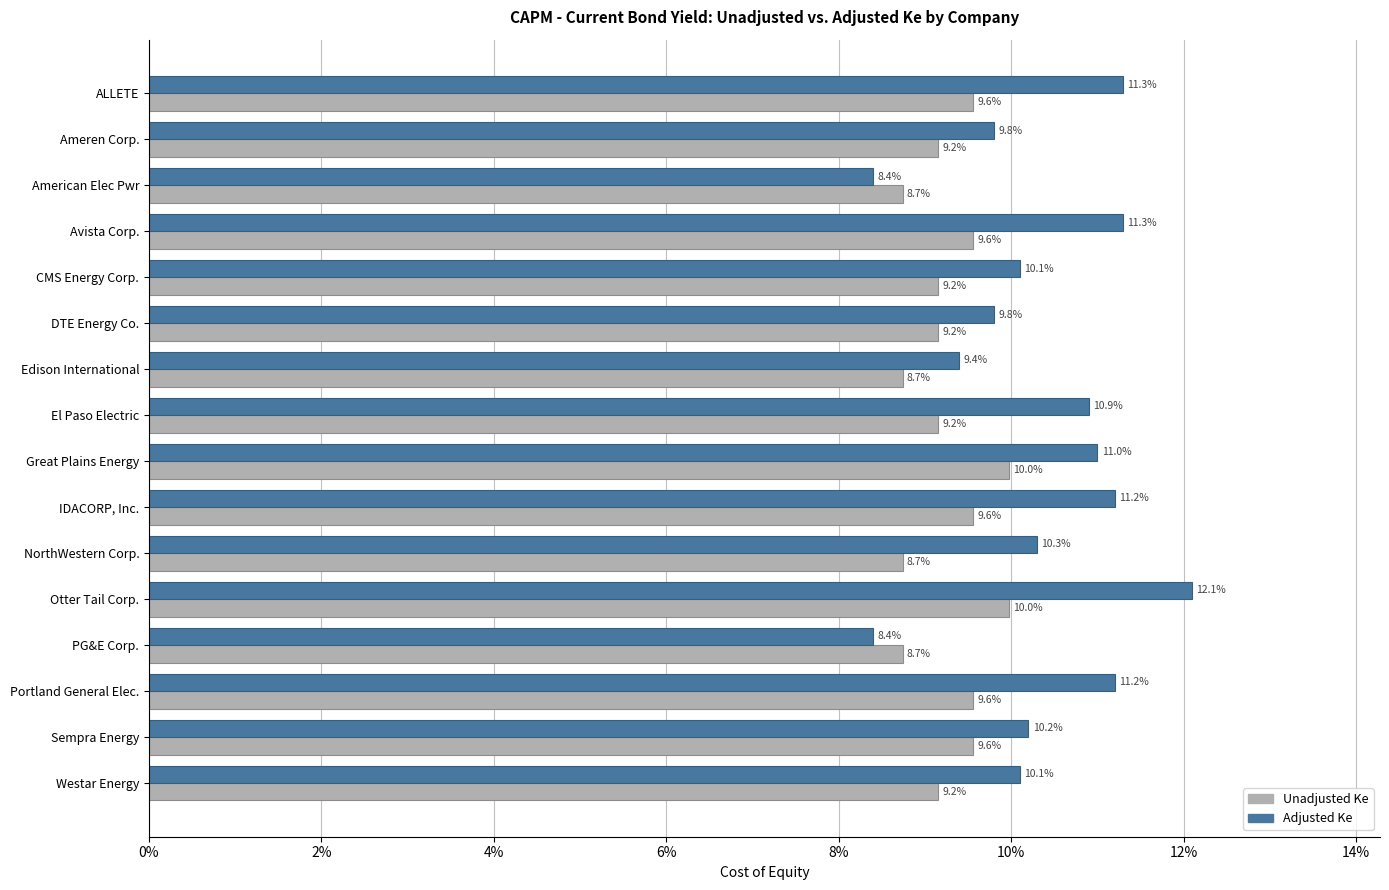

What are all the series names shown in the legend?

Unadjusted Ke, Adjusted Ke